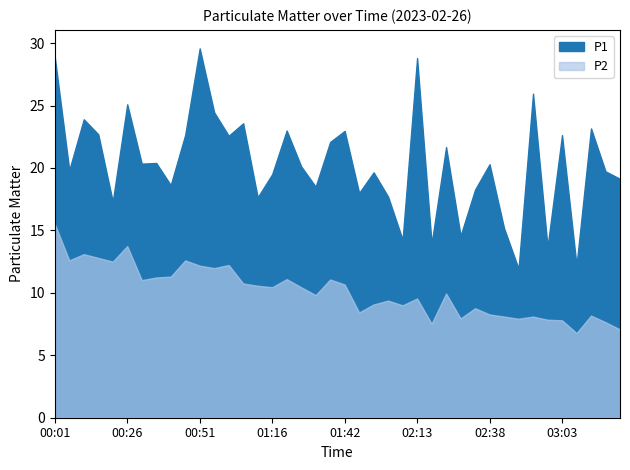

What is the maximum value shown in the chart?

29.6